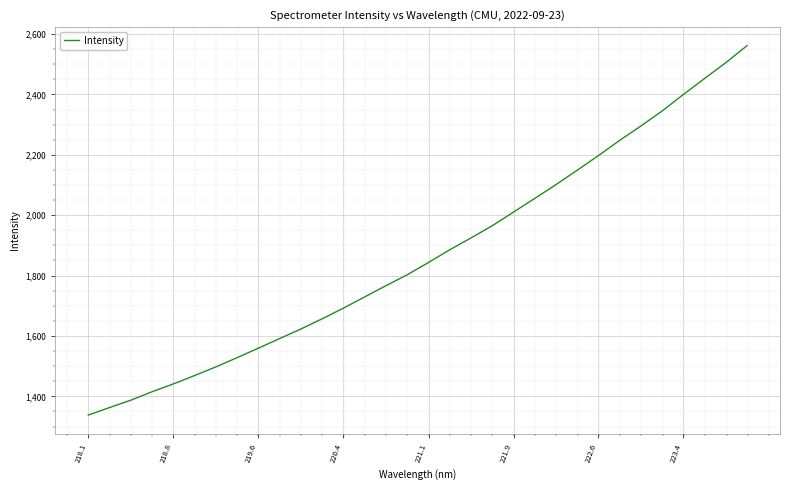

What is the difference between the maximum and minimum values?

1223.5